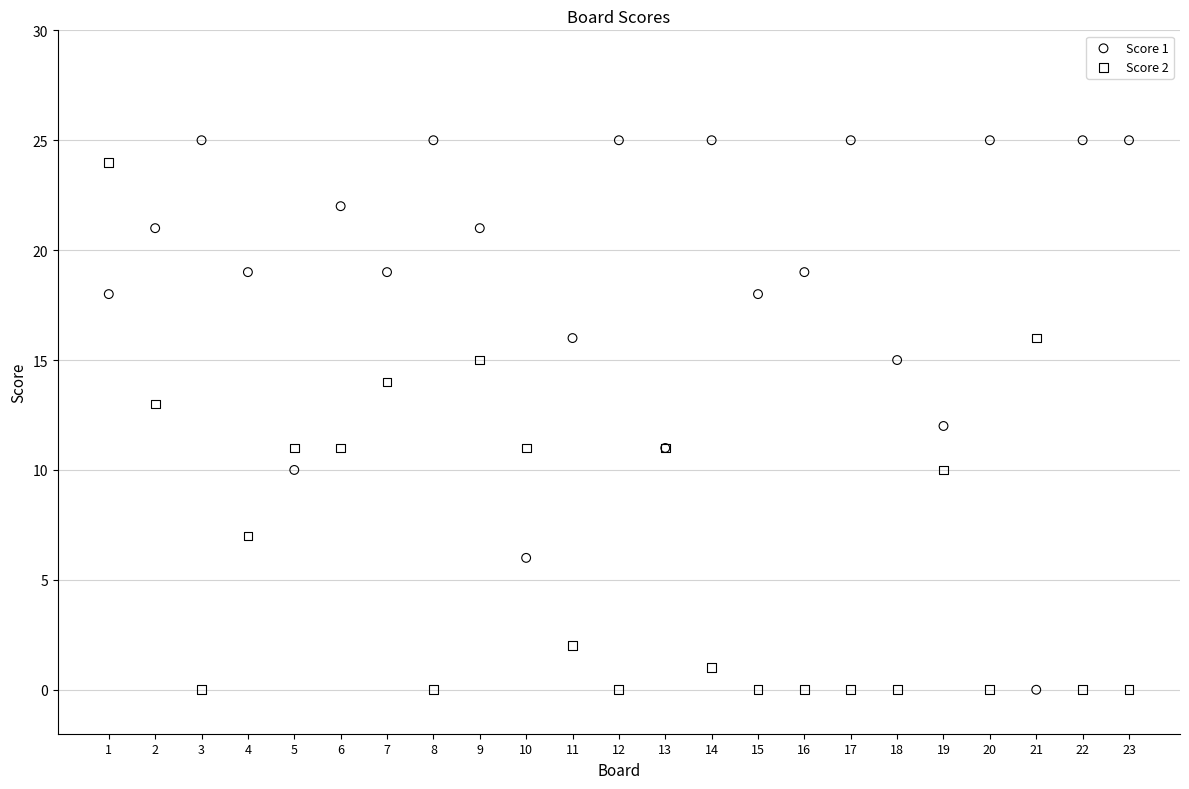

What is the X range (max minus min) for the scatter plot?

22